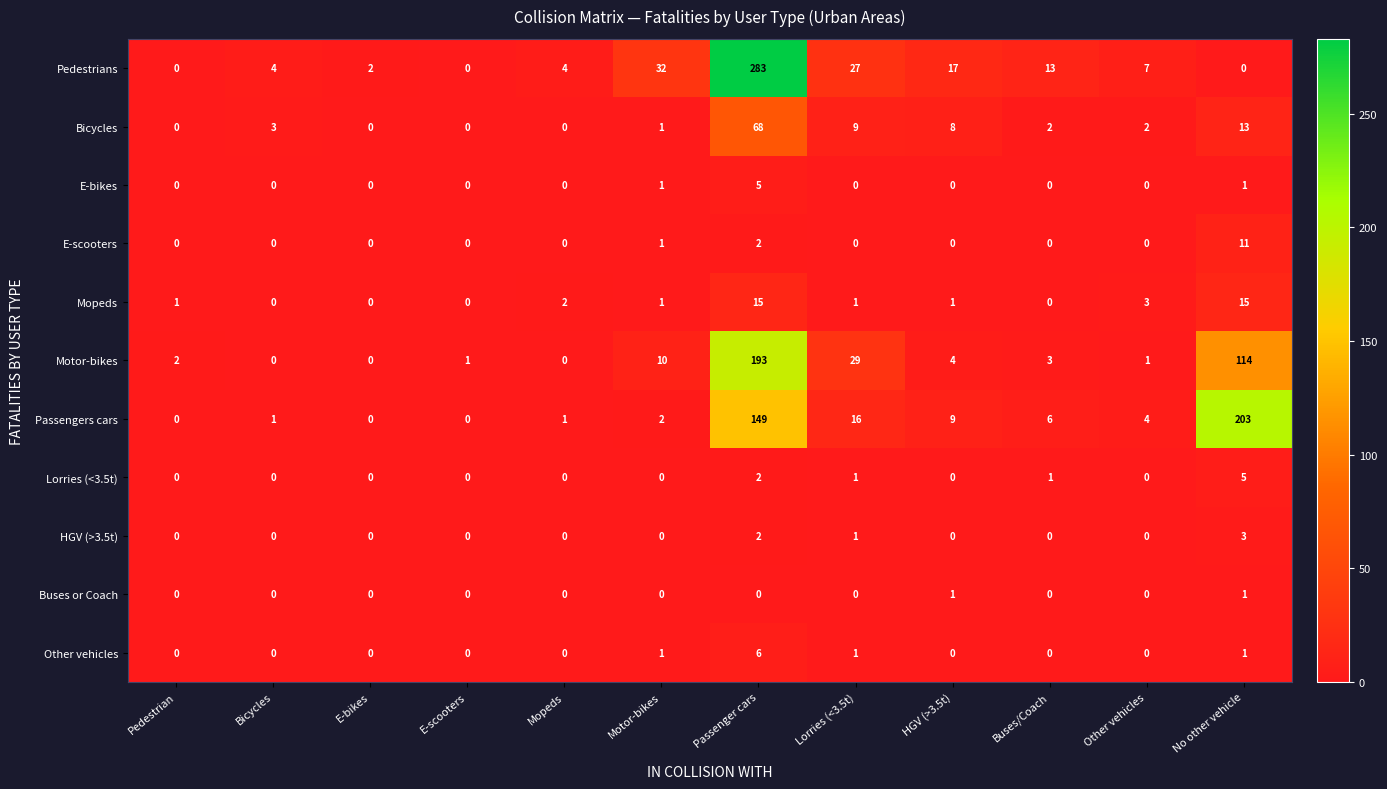

At how many categories does at least one series exceed 79?

2